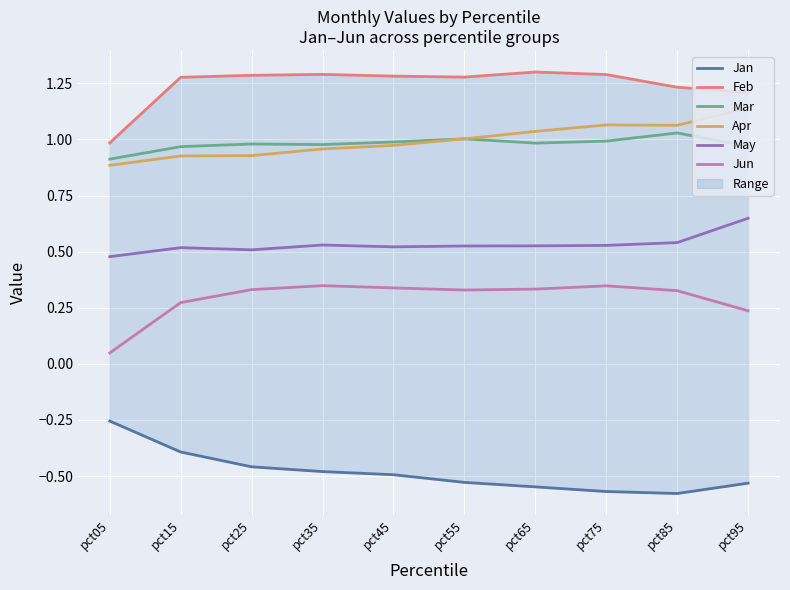

Count the May values in the range 0 to 1.

10